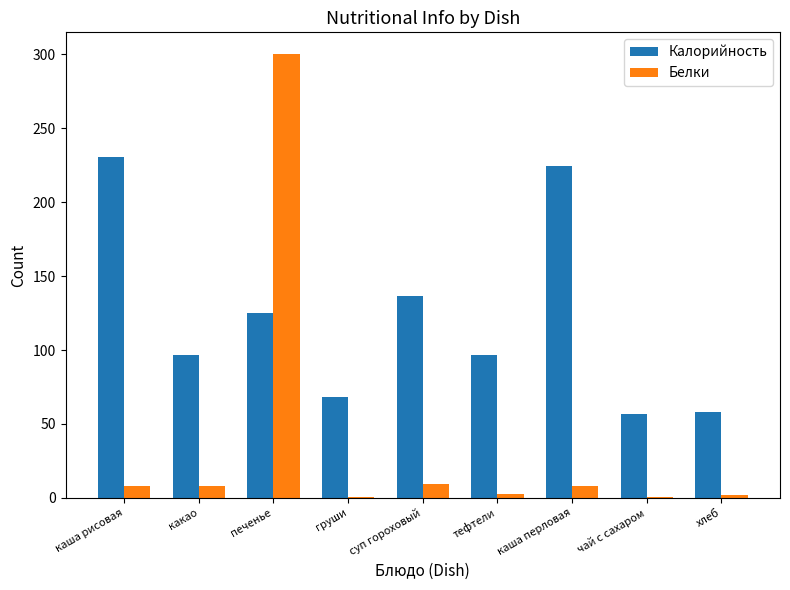

Which series changed the most between печенье and чай с сахаром?

Белки